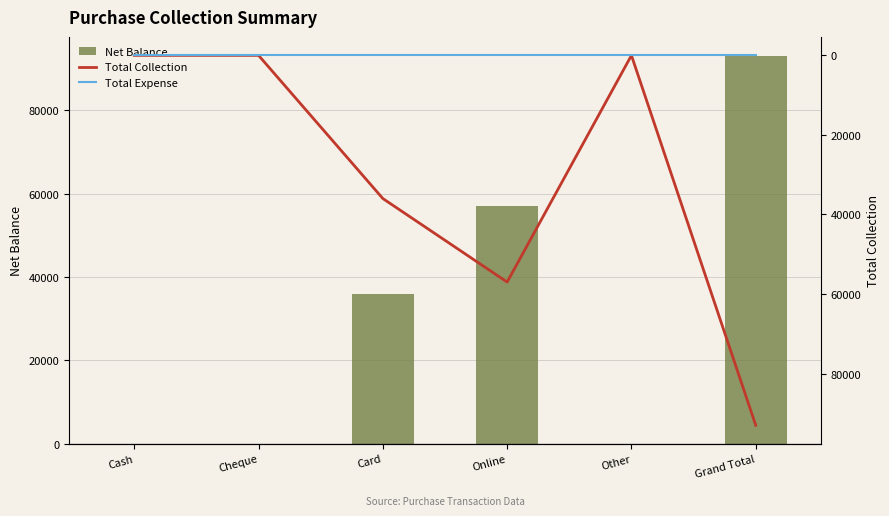

What is the label of the 1st bar from the right?

Grand Total